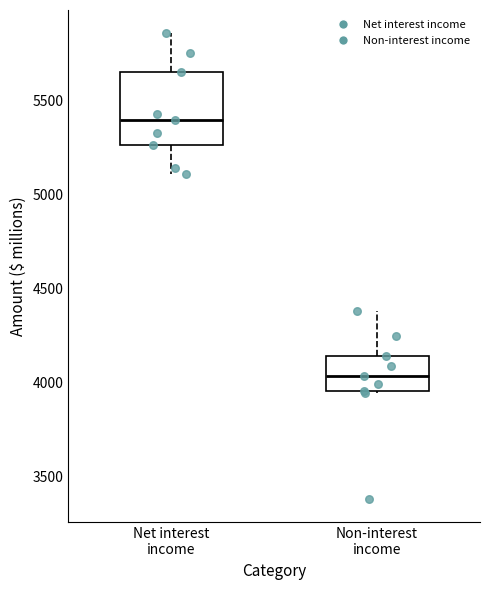

Reading left to right, transcribe this box plot: for each box, give where its median line is, the range the box spans, and where its two whiskers end, as read against the y-axis. The values are not printed on the chart, so give them approximately, as read against the axis.

Net interest income: median 5400, box 5250 to 5650, whiskers 5100 to 5850
Non-interest income: median 4050, box 3950 to 4150, whiskers 3950 to 4400